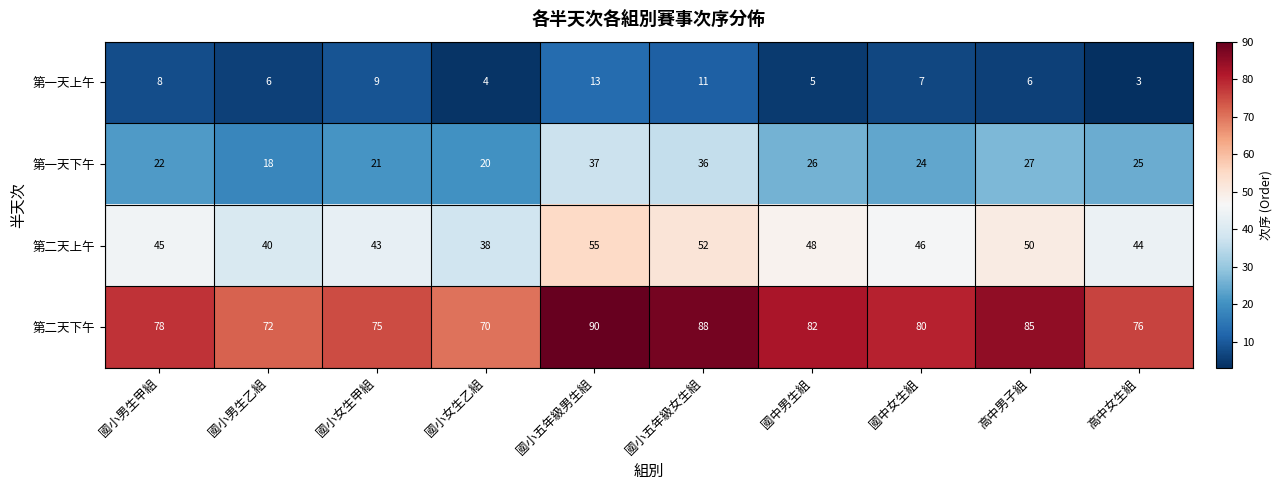

What is the difference between the second highest and minimum values in the 第一天上午 series?

8